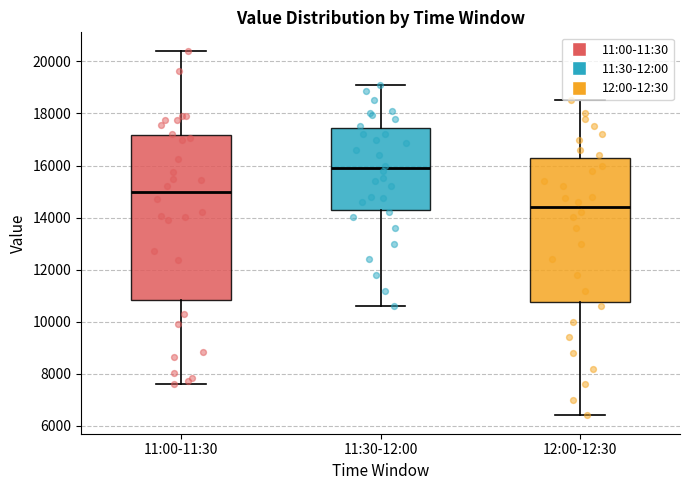

Where does the median line of the box for 11:00-11:30 sit on the y-axis? The values are not printed on the chart, so give them approximately, as read against the axis.

15000